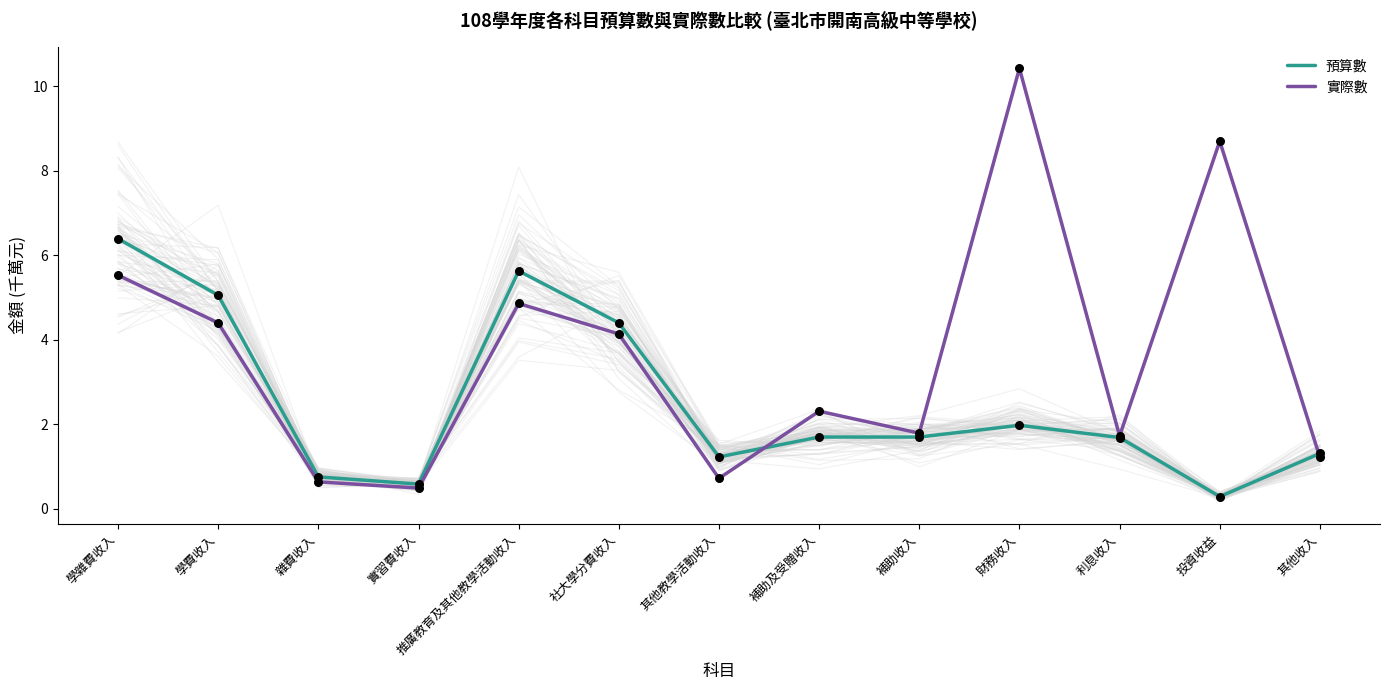

At which category is the sum across all series the highest?

財務收入